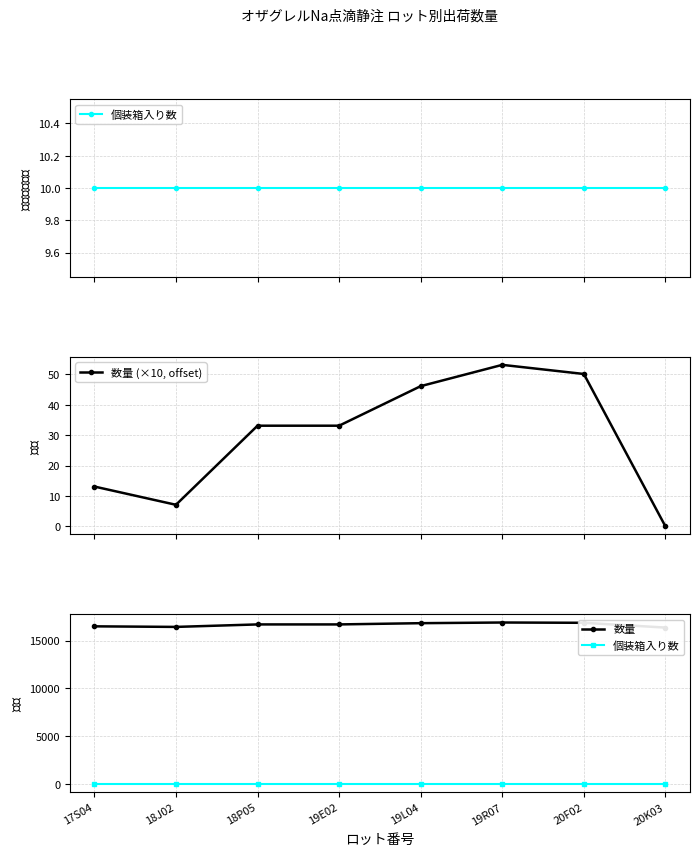

Which series has the largest total across all categories?

数量